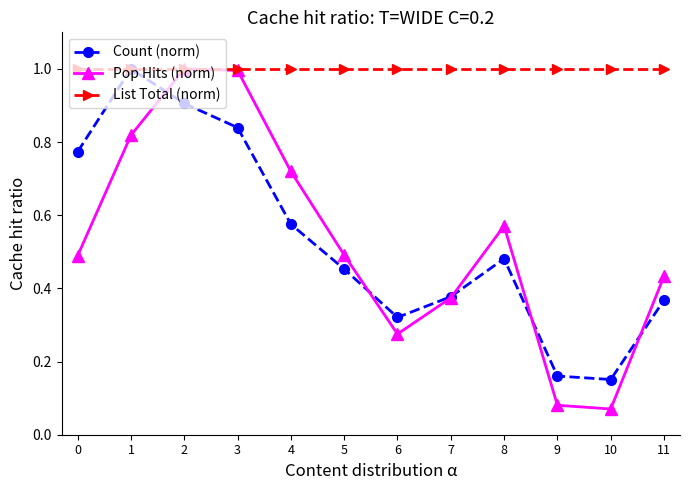

Which series has the widest spread of values?

Pop Hits (norm)